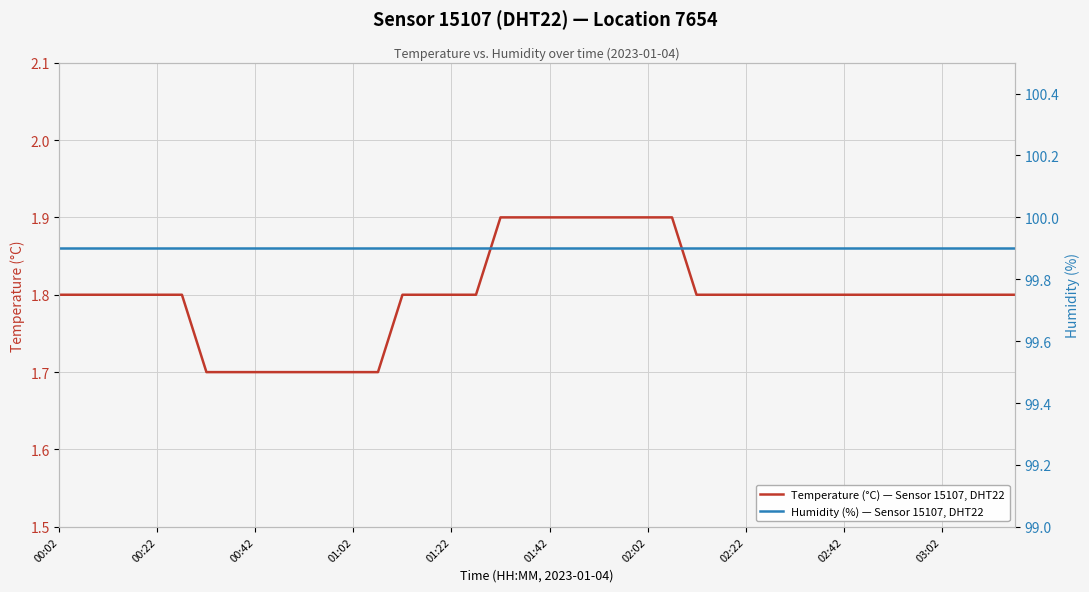

The value of Humidity (%) — Sensor 15107, DHT22 at 10 is 99.9. True or false?

True